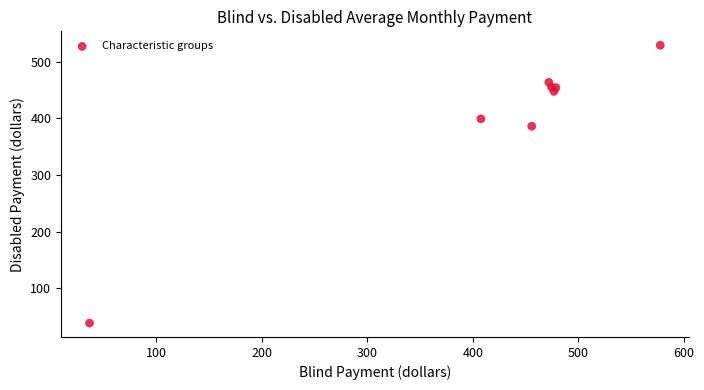

What Y value in the scatter plot is closest to 283?

386.3